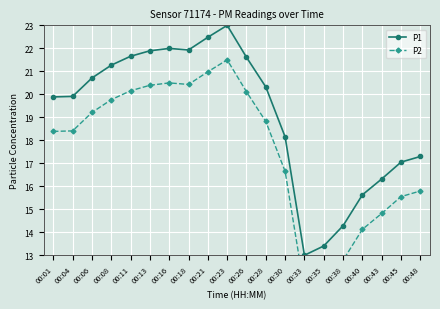

True or false: P2 has more than 0 points higher than both neighbors.

True